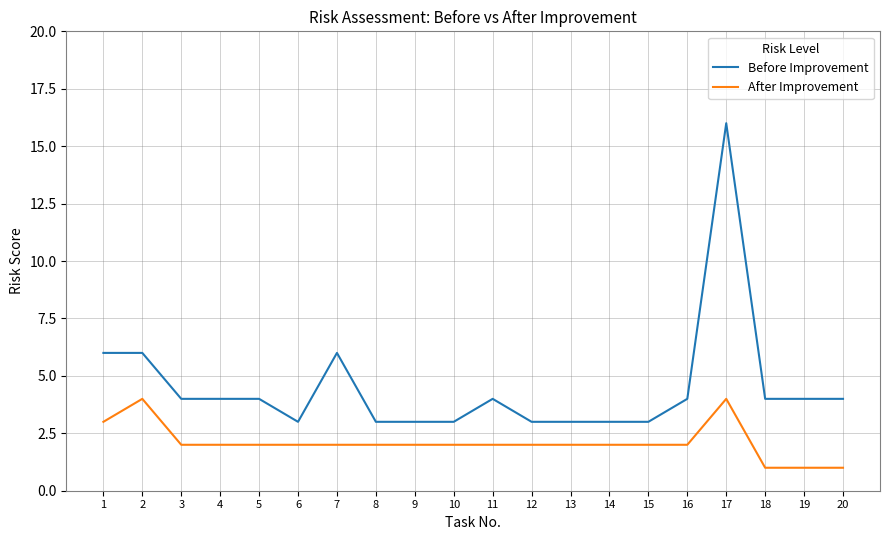

Reading left to right, list all the values displayed in this chart.

Before Improvement: 1=6	2=6	3=4	4=4	5=4	6=3	7=6	8=3	9=3	10=3	11=4	12=3	13=3	14=3	15=3	16=4	17=16	18=4	19=4	20=4
After Improvement: 1=3	2=4	3=2	4=2	5=2	6=2	7=2	8=2	9=2	10=2	11=2	12=2	13=2	14=2	15=2	16=2	17=4	18=1	19=1	20=1